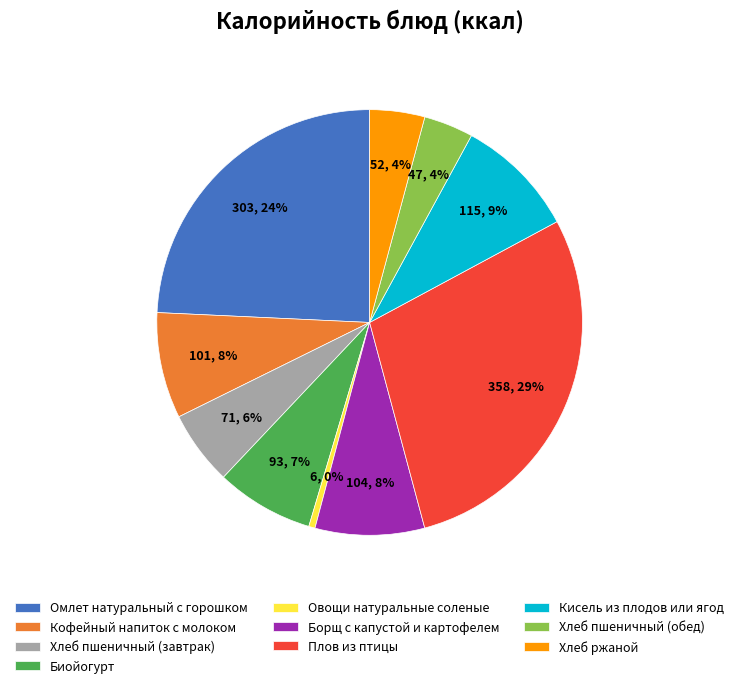

Do Хлеб ржаной and Омлет натуральный с горошком together represent more than half of the pie?

No